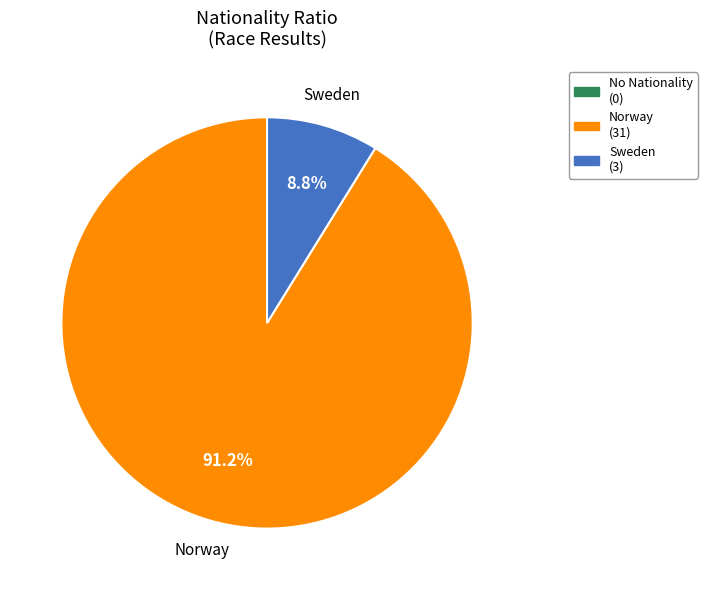

Does any single category account for the majority?

Yes